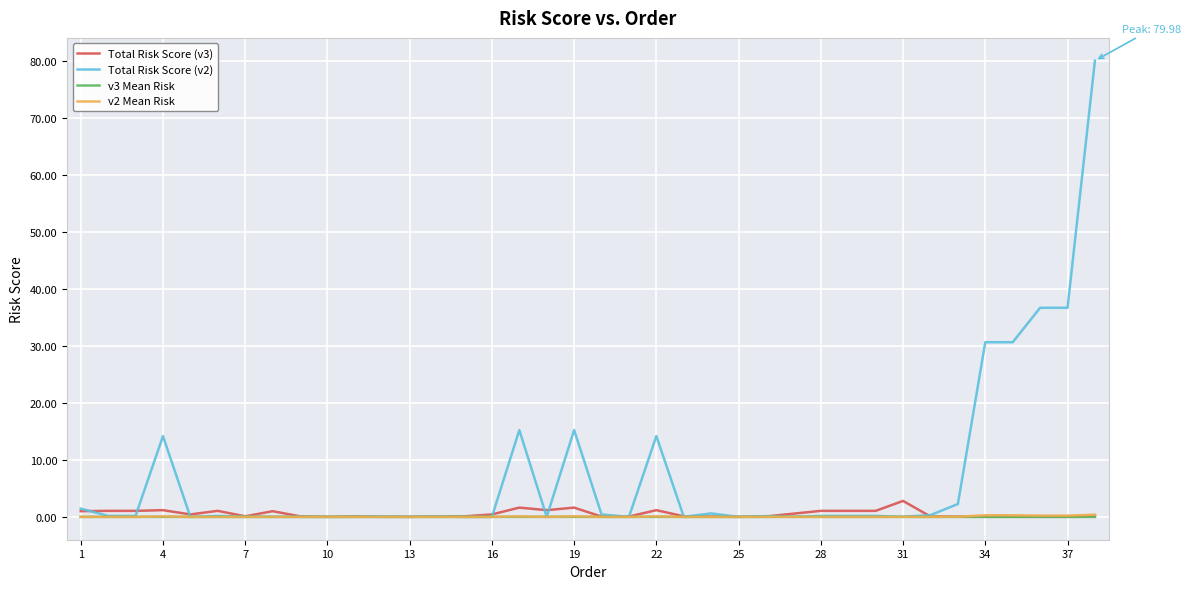

What are all the series names shown in the legend?

Total Risk Score (v3), Total Risk Score (v2), v3 Mean Risk, v2 Mean Risk